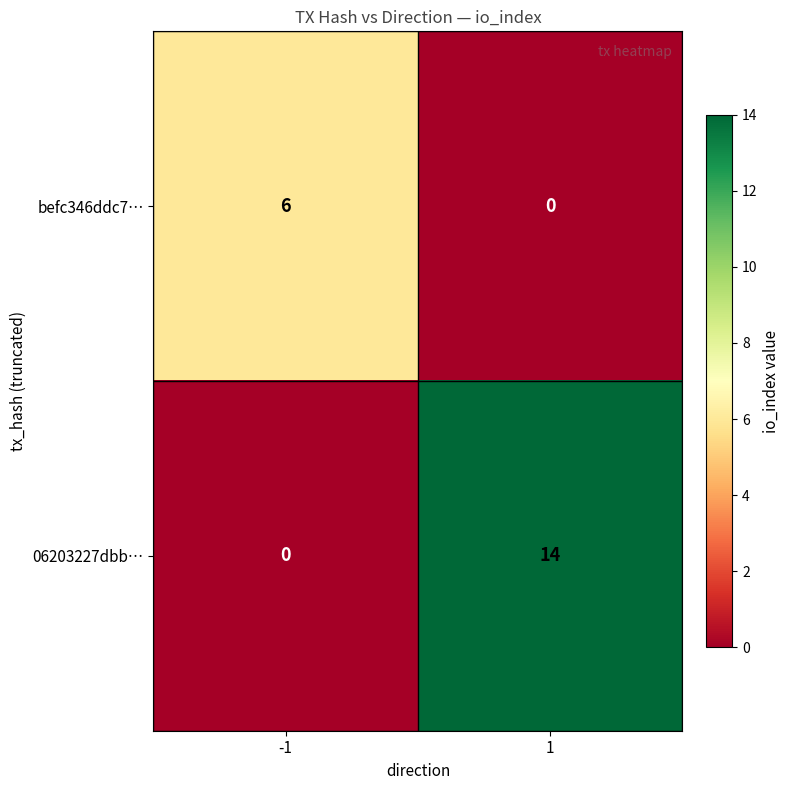

What is the sum of the befc346ddc7… values at 1 and -1?

6